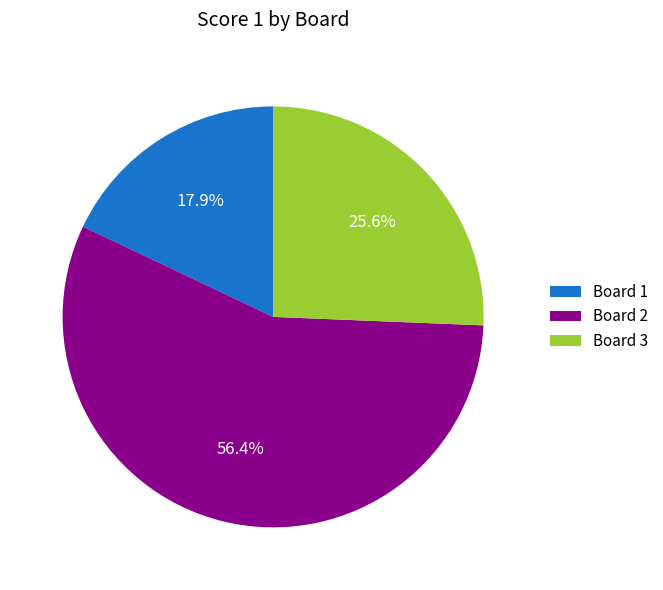

What is the smallest slice in the pie chart?

Board 1